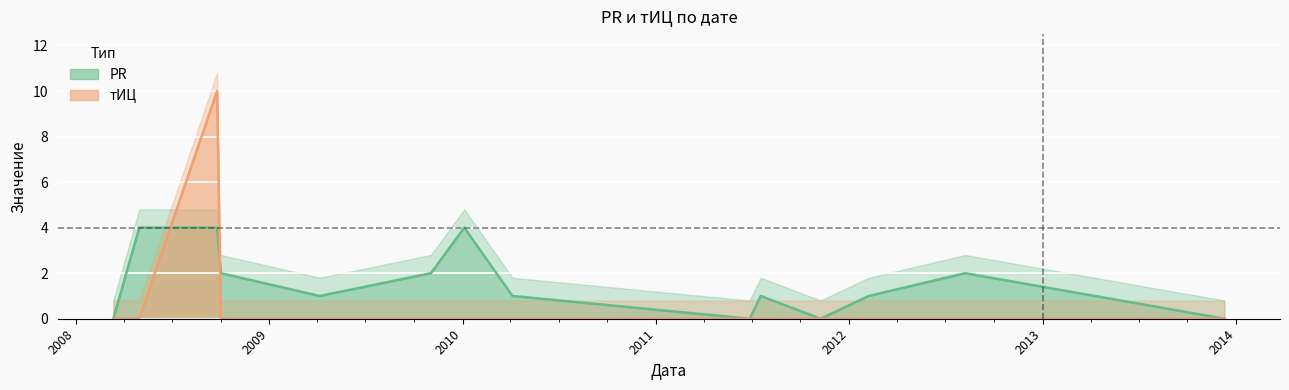

At which label is PR closest to 2?

2008-10-01